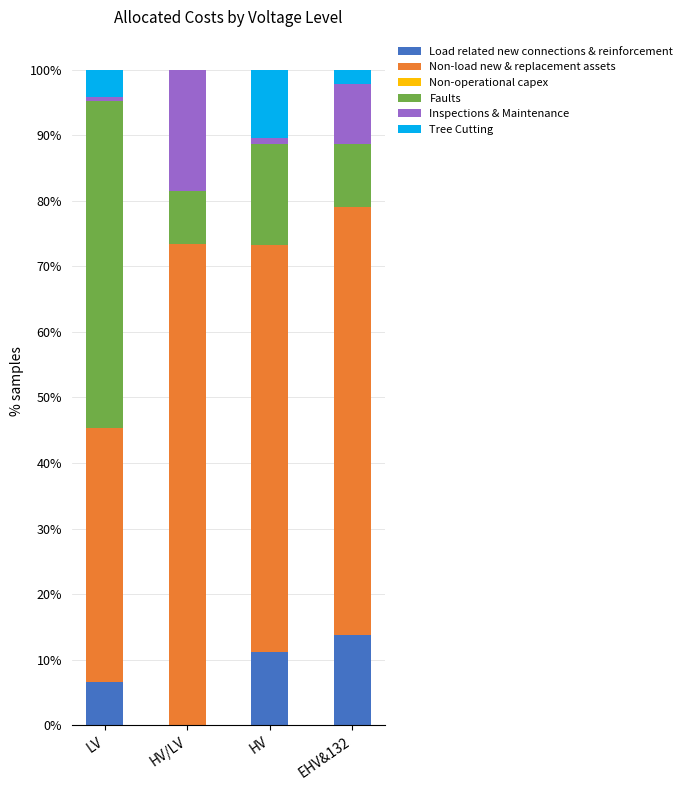

Reading left to right, list the values for the Load related new connections & reinforcement series.

LV=6.6	HV/LV=0.0	HV=11.2	EHV&132=13.8